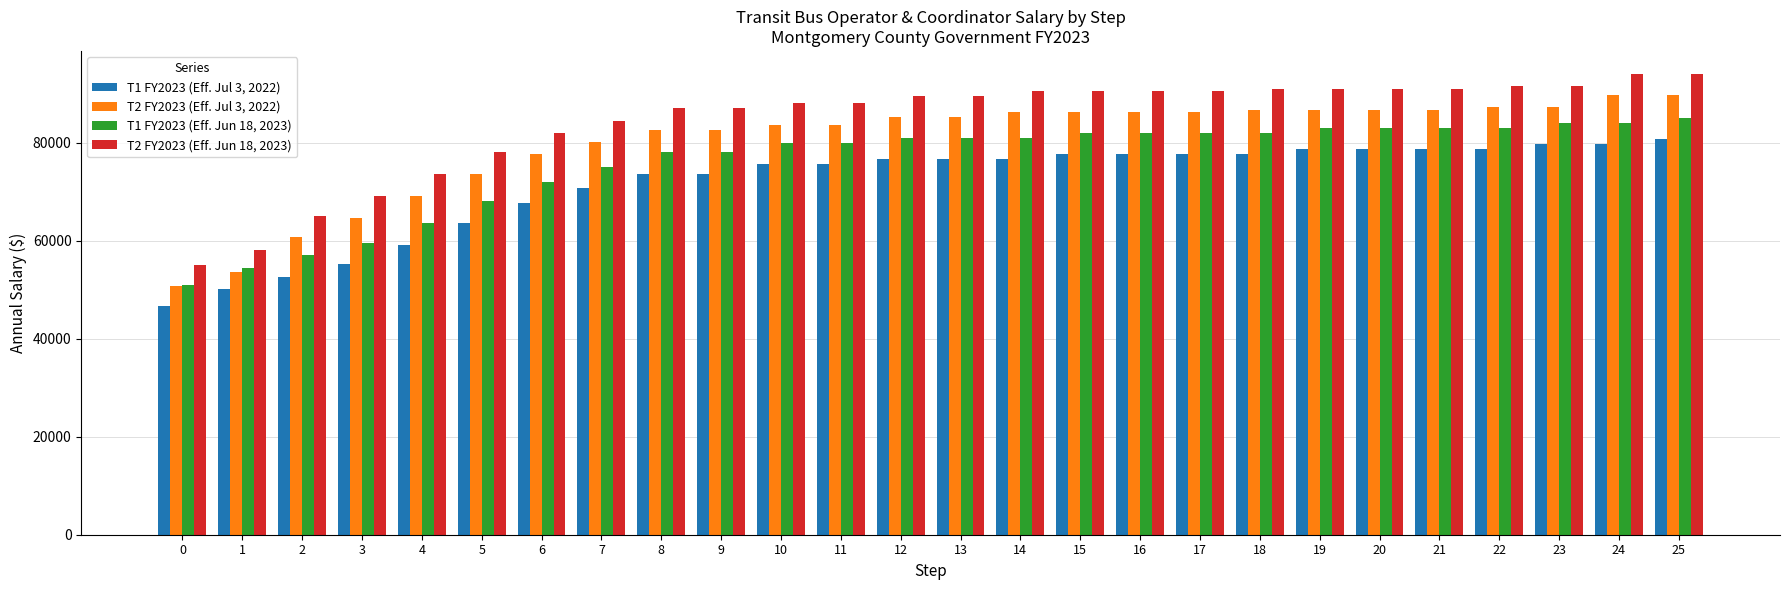

What is the difference between the maximum and minimum values in the T2 FY2023 (Eff. Jul 3, 2022) series?

39000